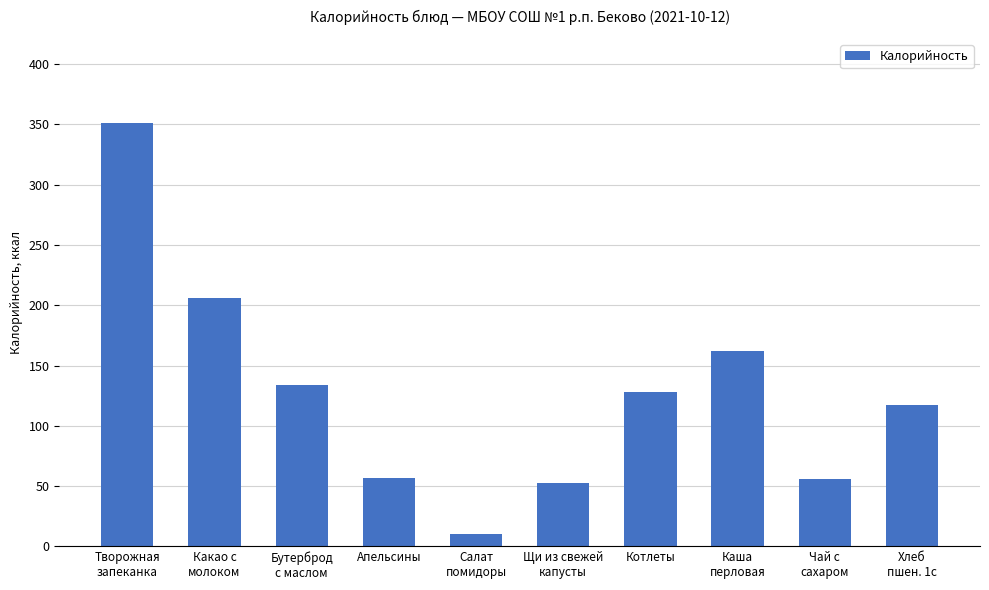

What is the average value?

127.3